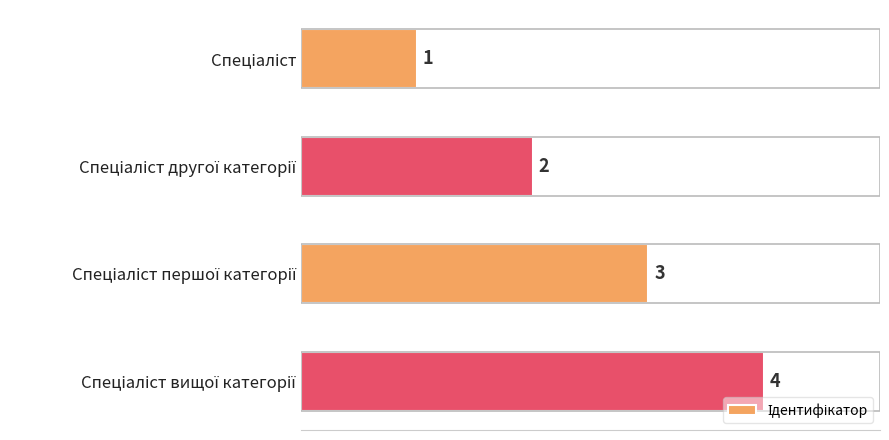

What is the value of the 3rd bar from the top?

3